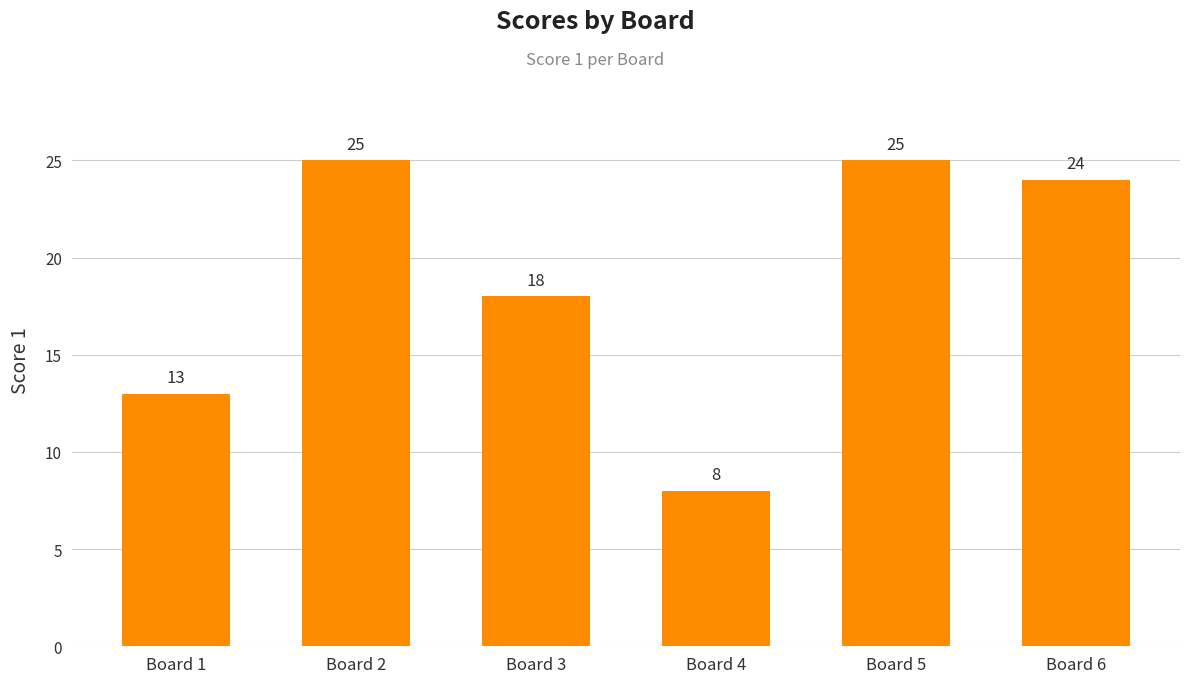

Where is the data nearest to the value 16?

Board 3